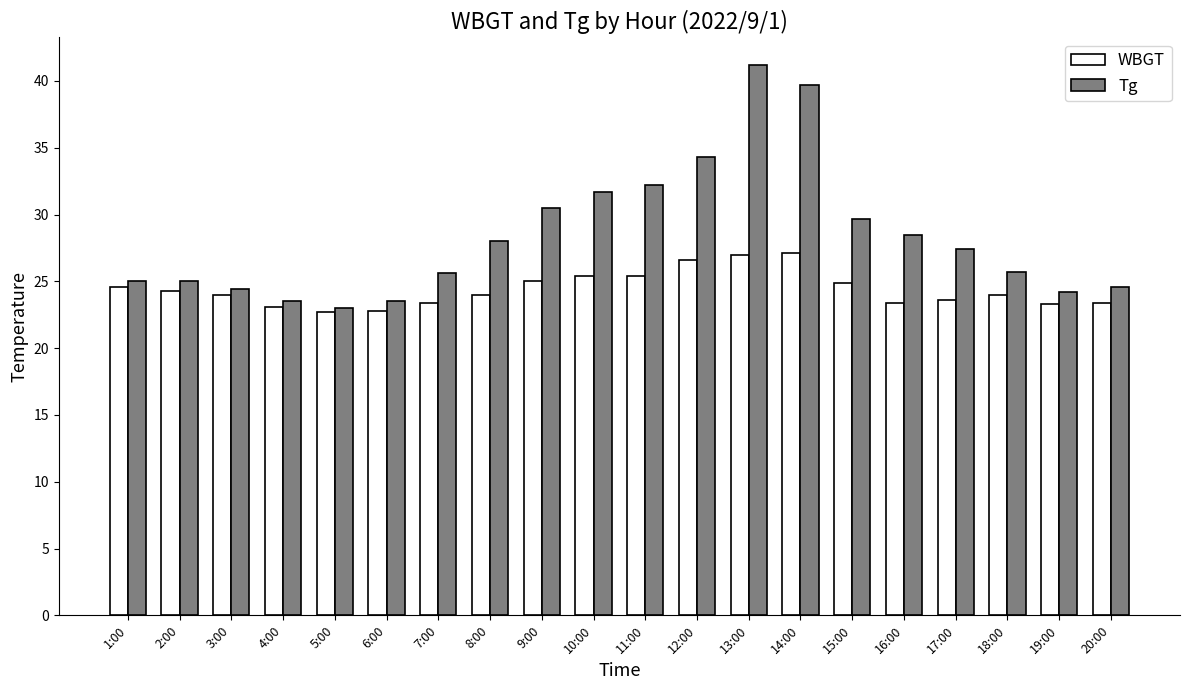

Is it true that Tg equals 35.6 at 5:00?

False